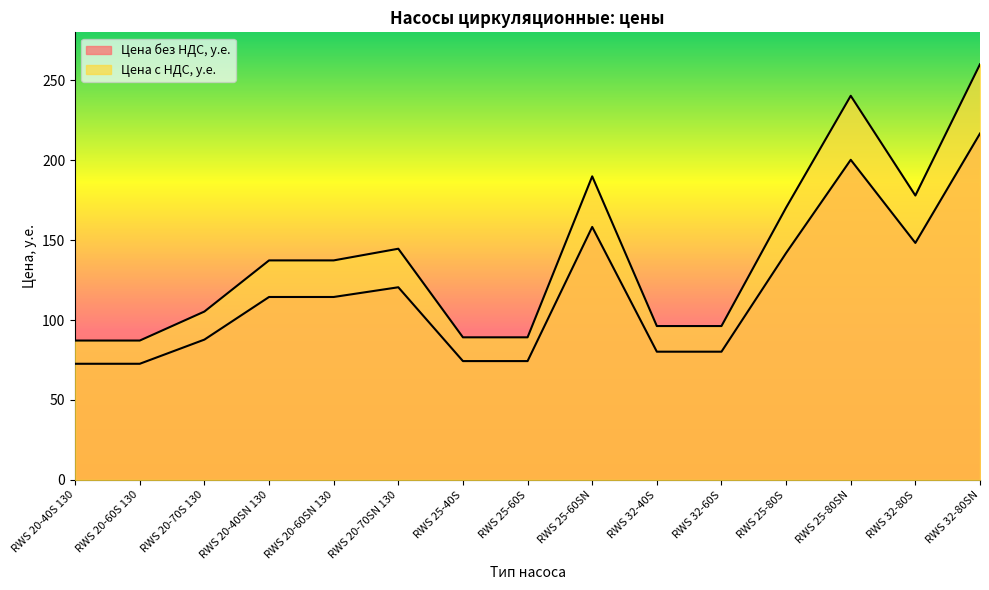

How many data points in Цена без НДС, у.е. are above 114?

8